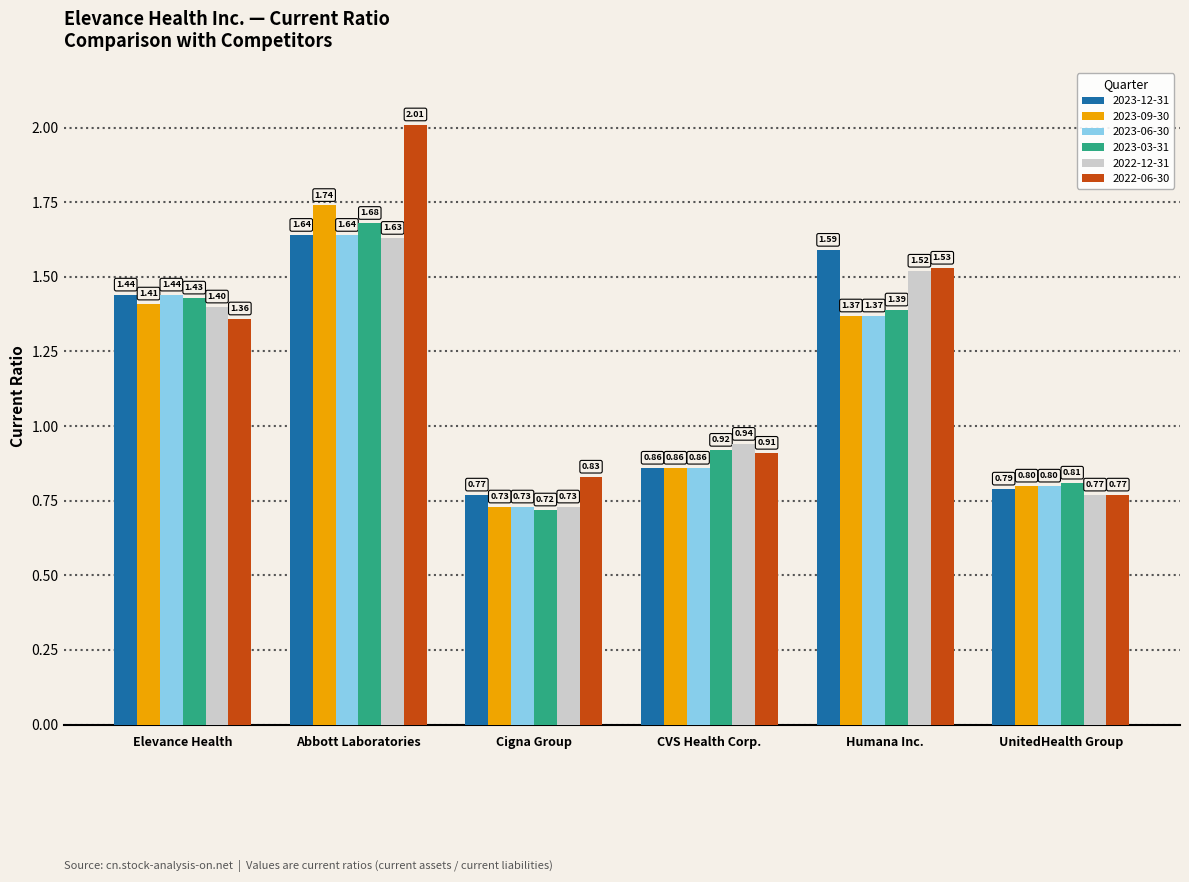

At which label is 2023-06-30 closest to 1?

CVS Health Corp.